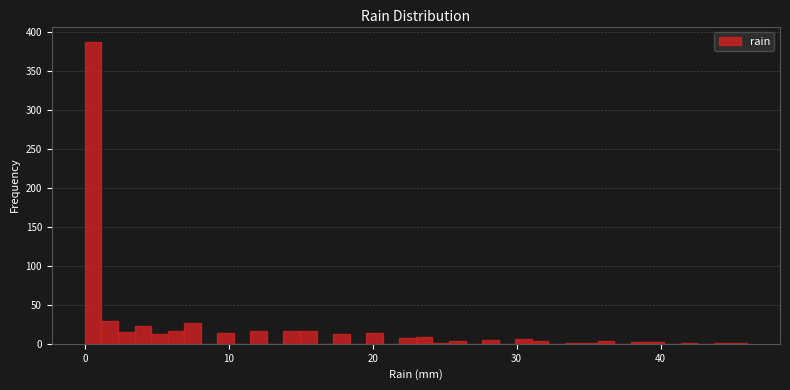

Around what value on the x-axis is the tallest bar? Give the approximate position of its centre, as read against the axis.

1